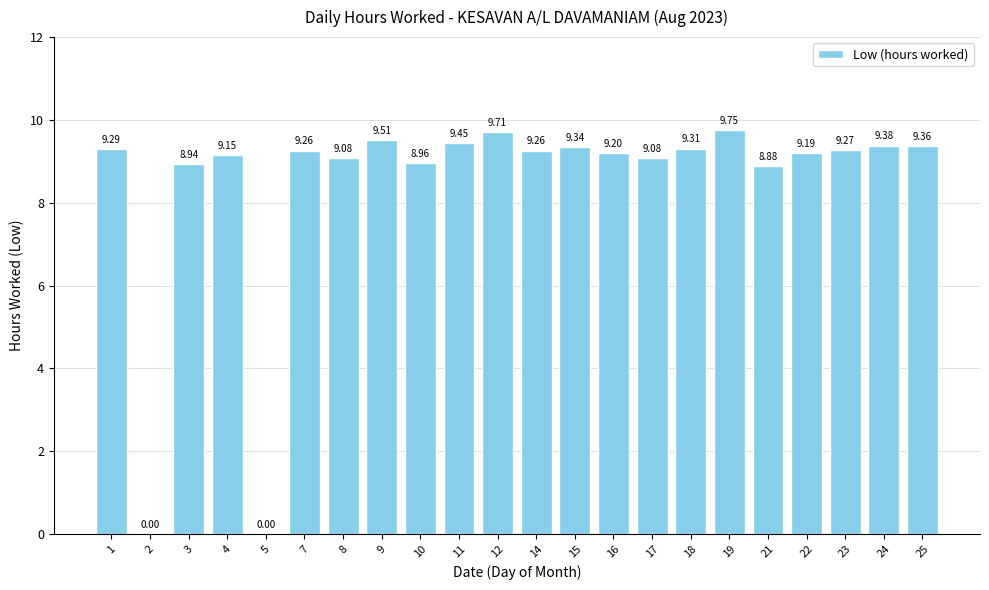

Count the number of data series in this chart.

1